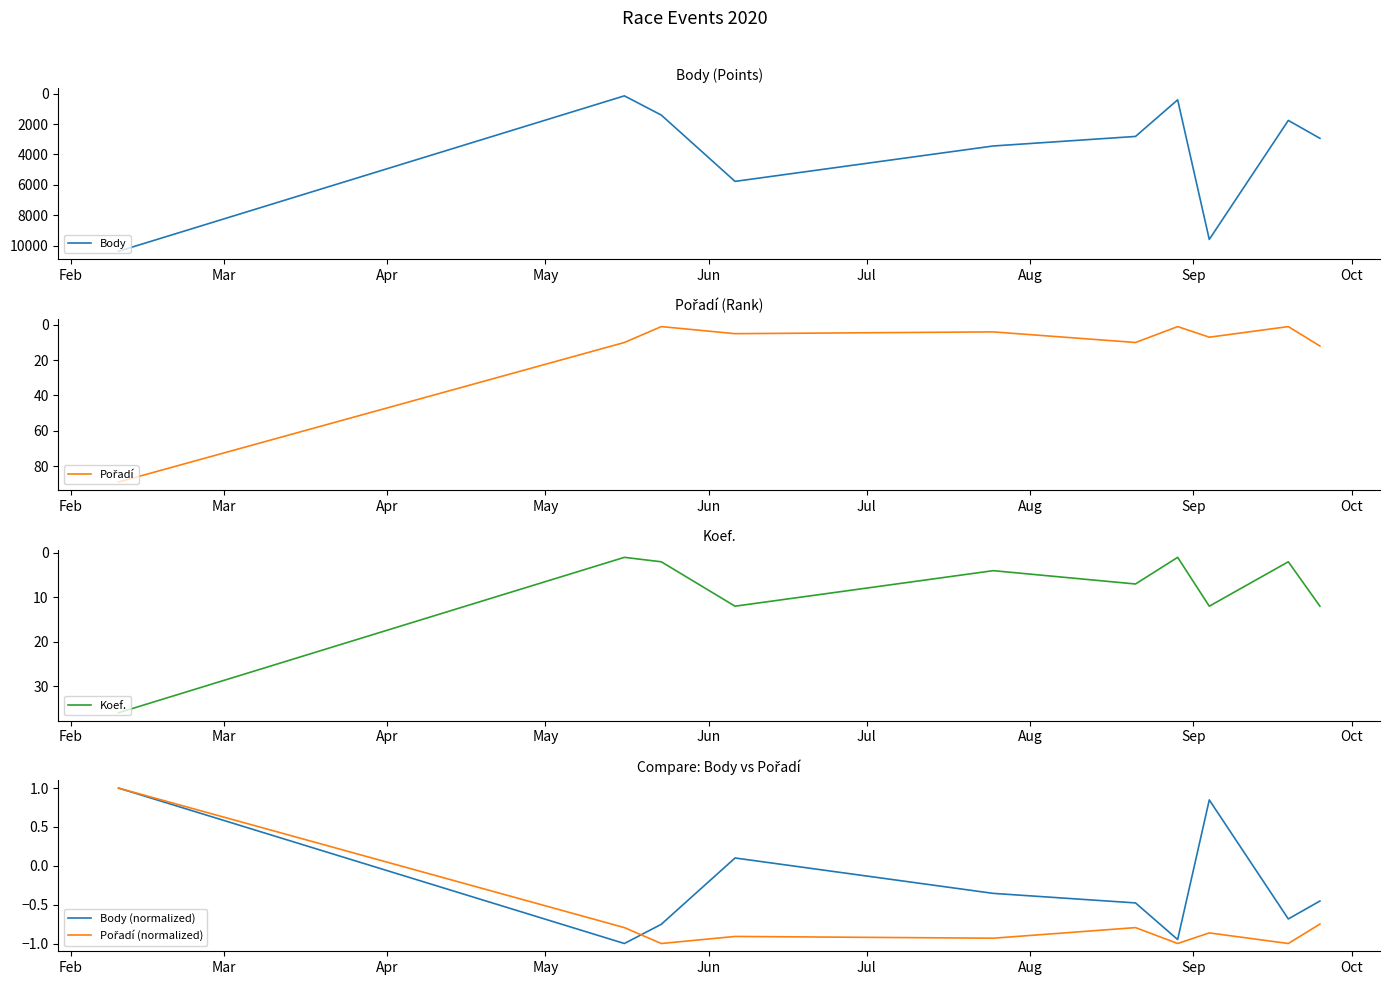

What is the average value of the Pořadí (normalized) series?

-0.7